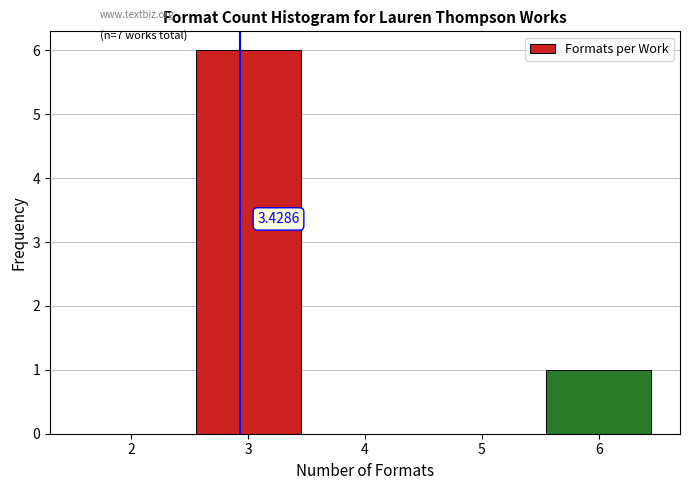

Which has a higher value, 2 or 3?

3